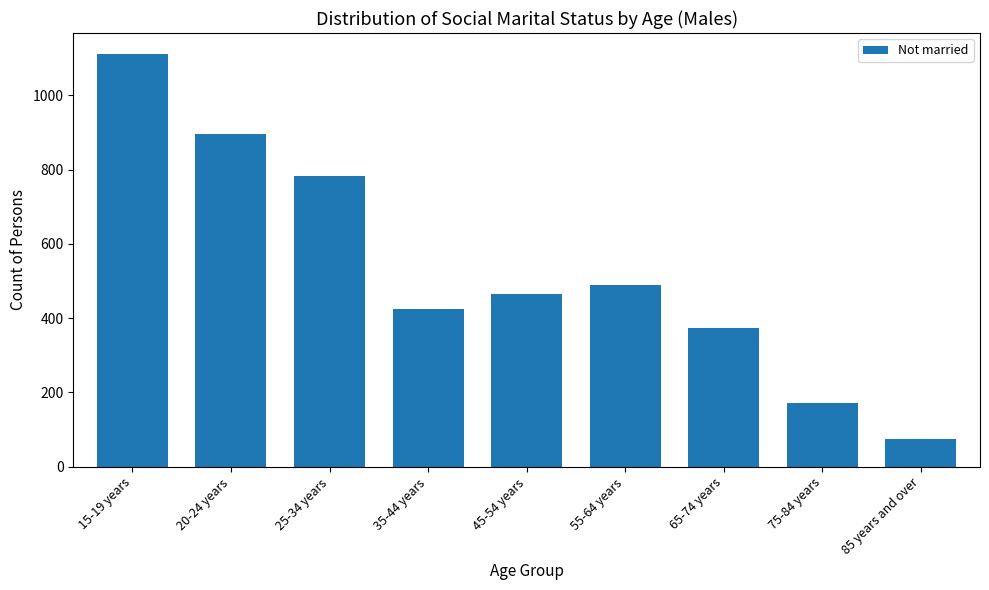

Rank the categories by value from highest to lowest.

15-19 years, 20-24 years, 25-34 years, 55-64 years, 45-54 years, 35-44 years, 65-74 years, 75-84 years, 85 years and over